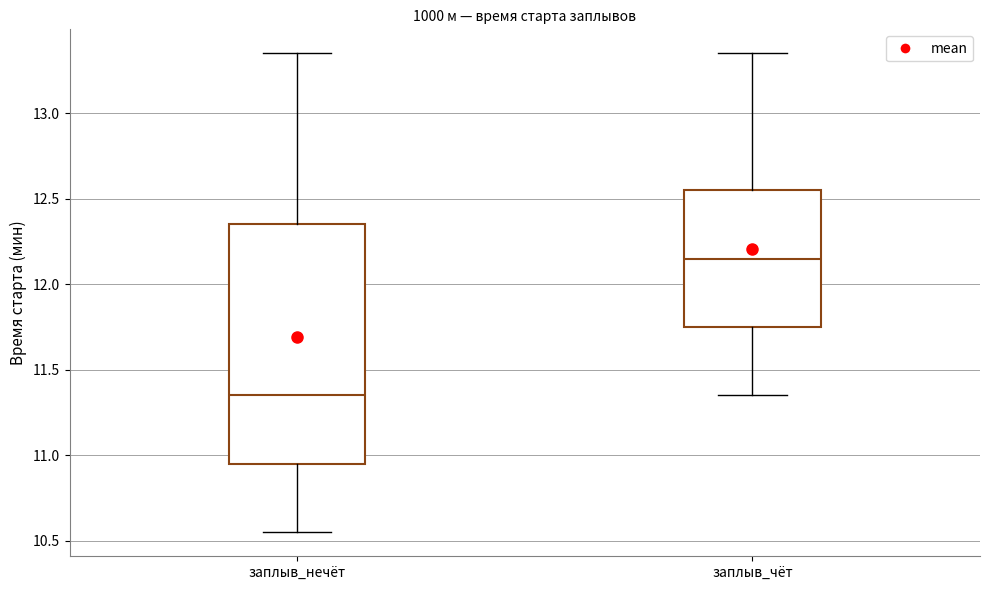

Comparing the boxes themselves (not the whiskers), which one is the tallest?

заплыв_нечёт